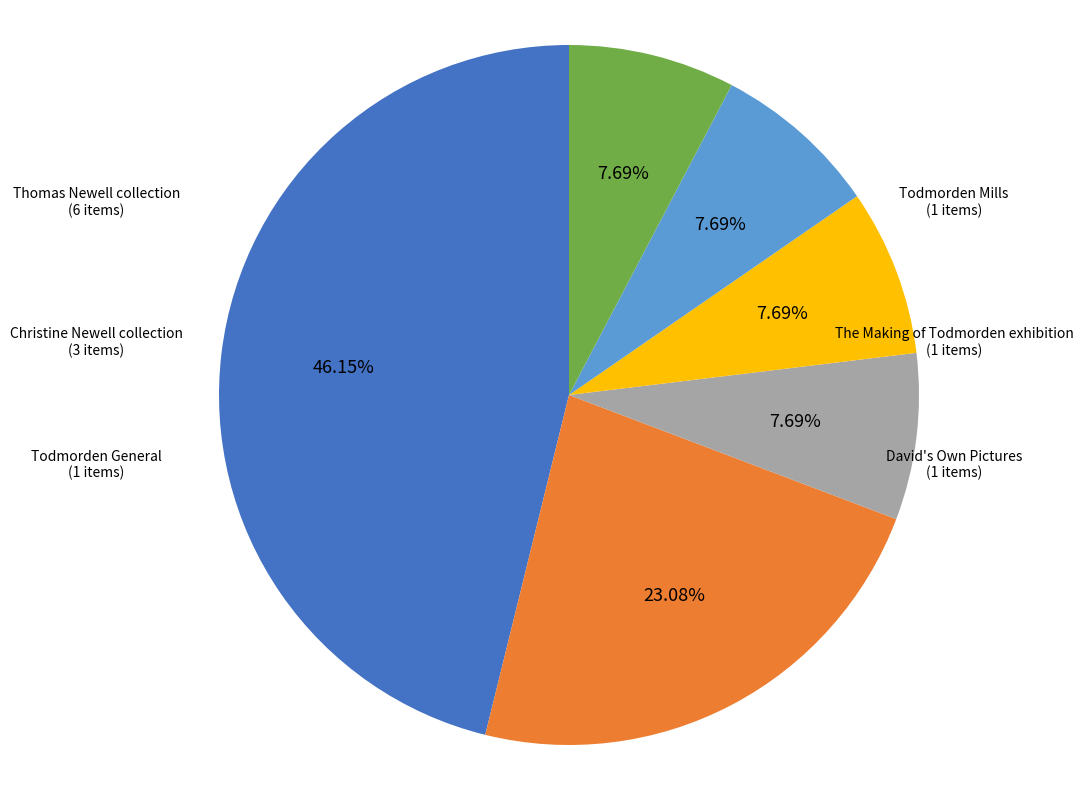

How many slices are in this pie chart?

6